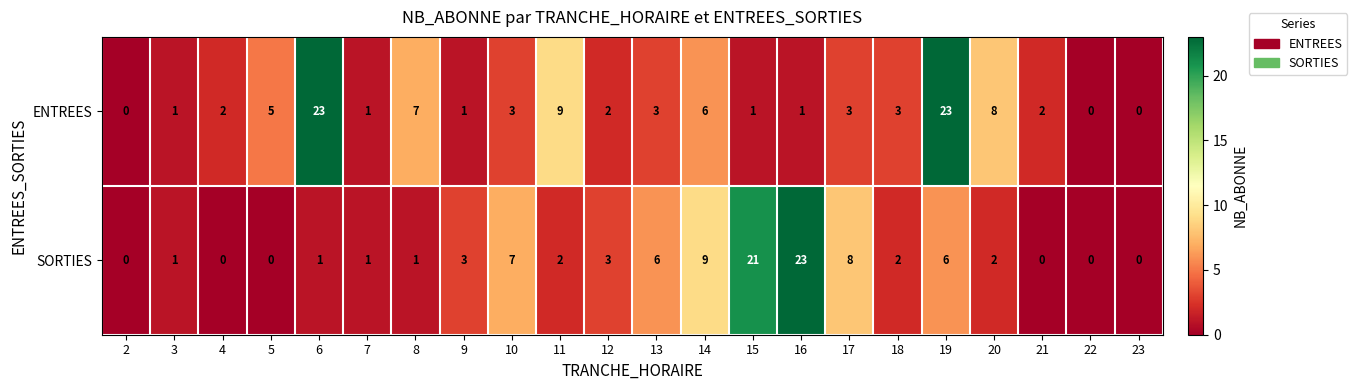

What is the difference between the ENTREES values at 14 and 4?

4